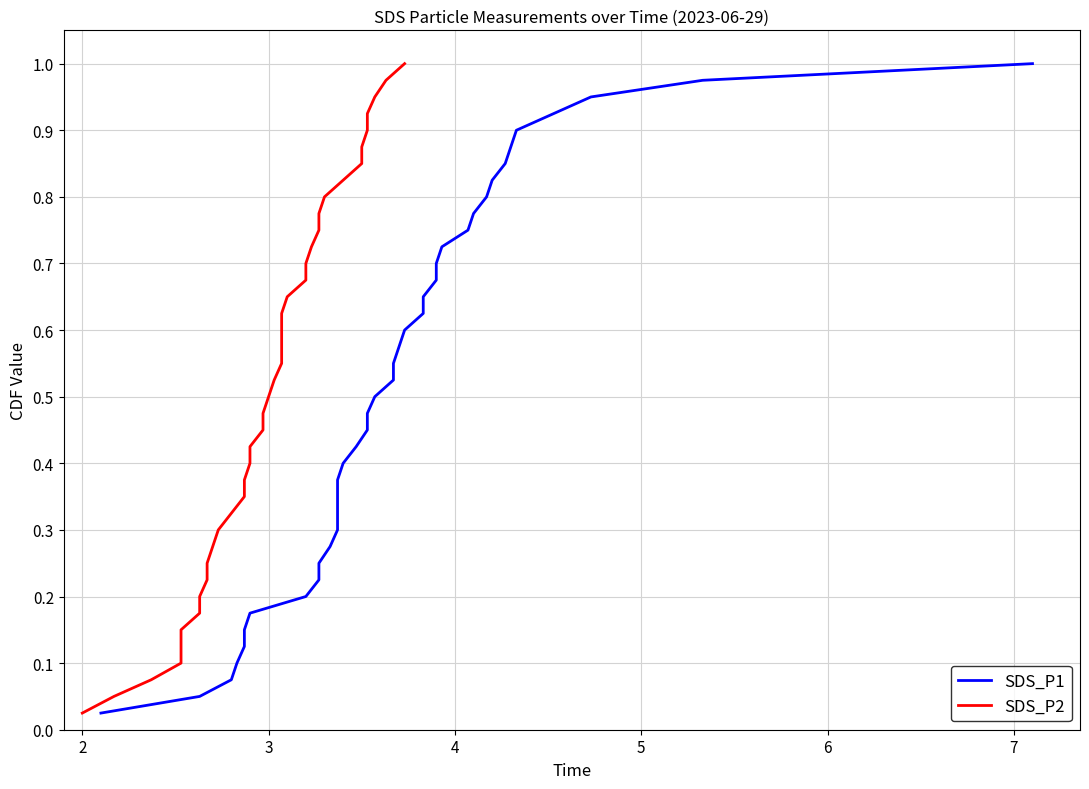

Which series has the largest total across all categories?

SDS_P1